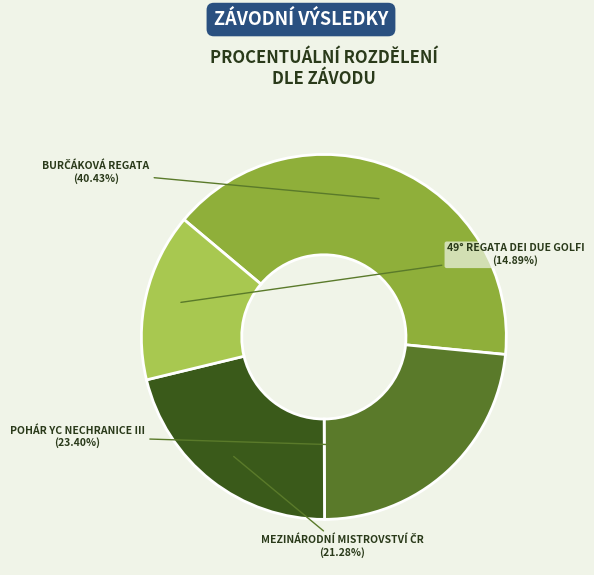

How many slices are in this pie chart?

4